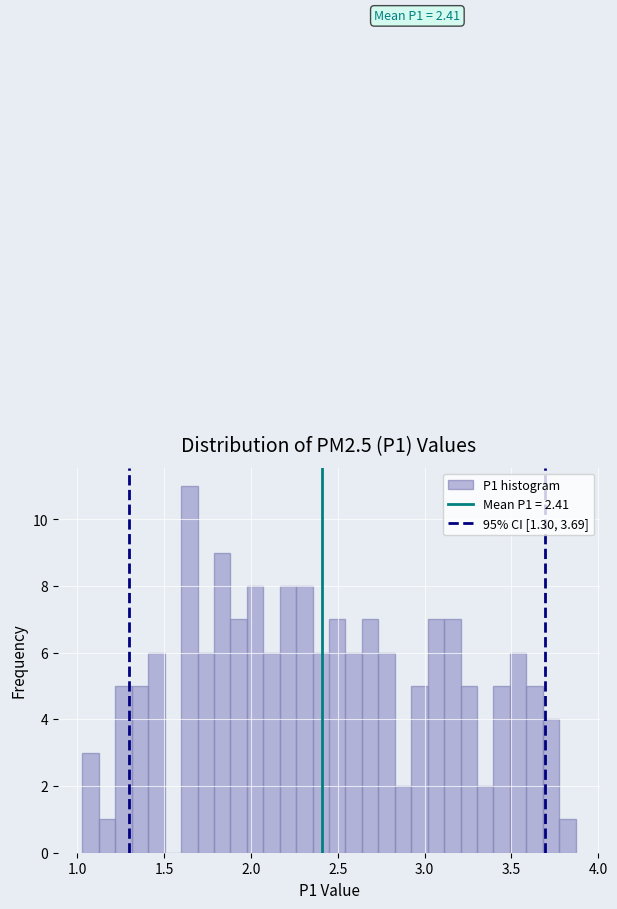

Around what value on the x-axis is the tallest bar? Give the approximate position of its centre, as read against the axis.

1.65